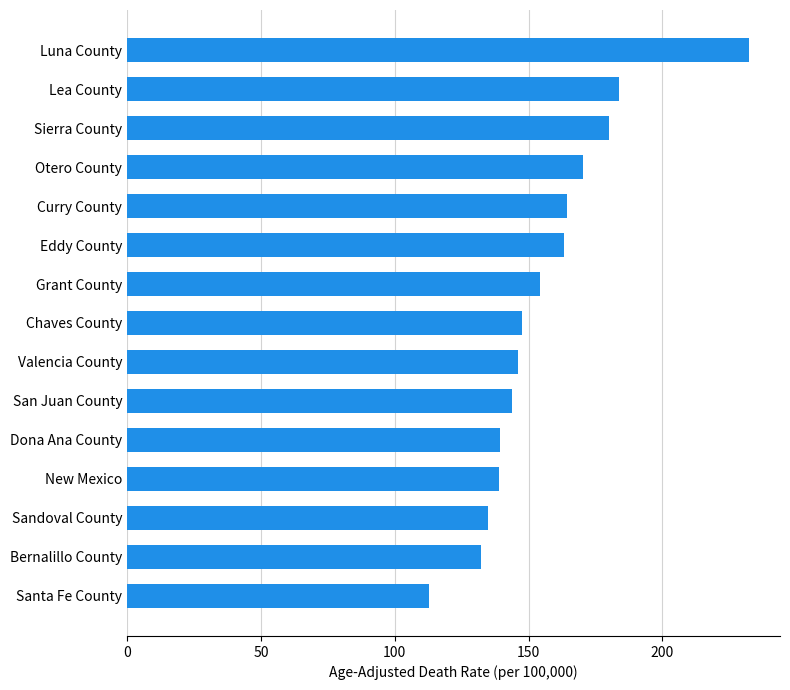

How many bars are there in total?

15